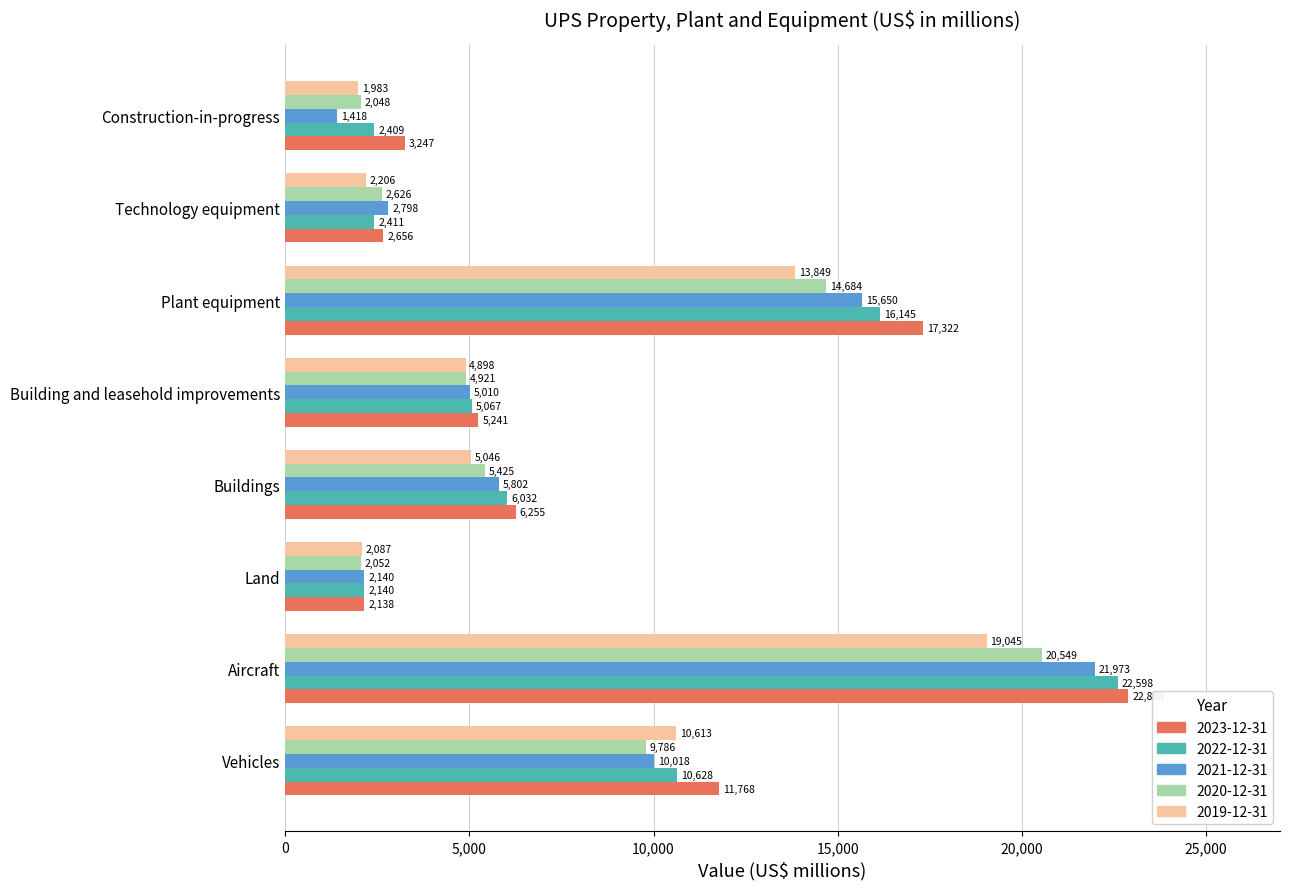

Is it true that 2020-12-31 equals 8777 at Buildings?

False